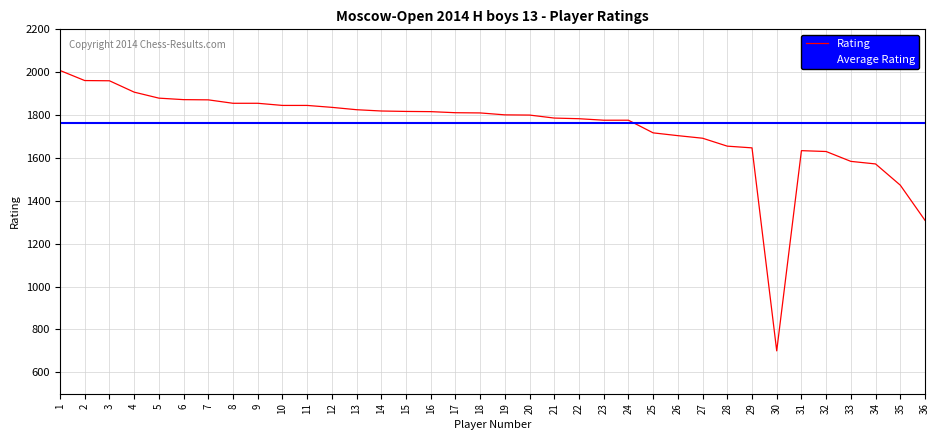

Where is the first local maximum?

31